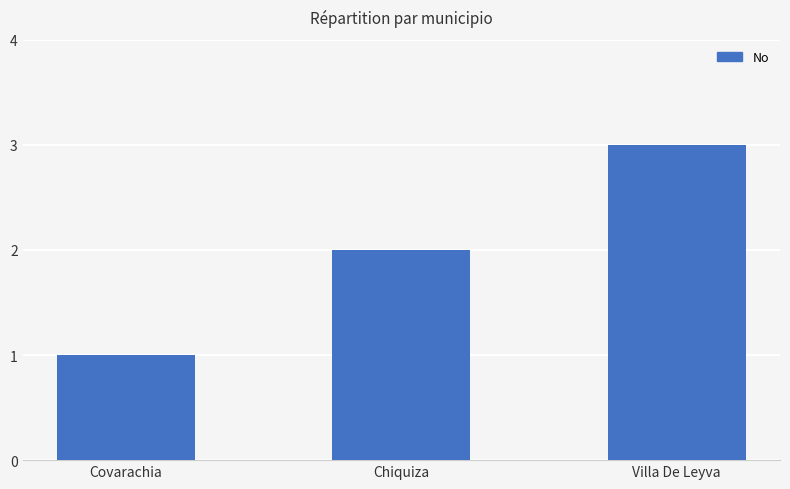

Which has a higher value, Villa De Leyva or Covarachia?

Villa De Leyva